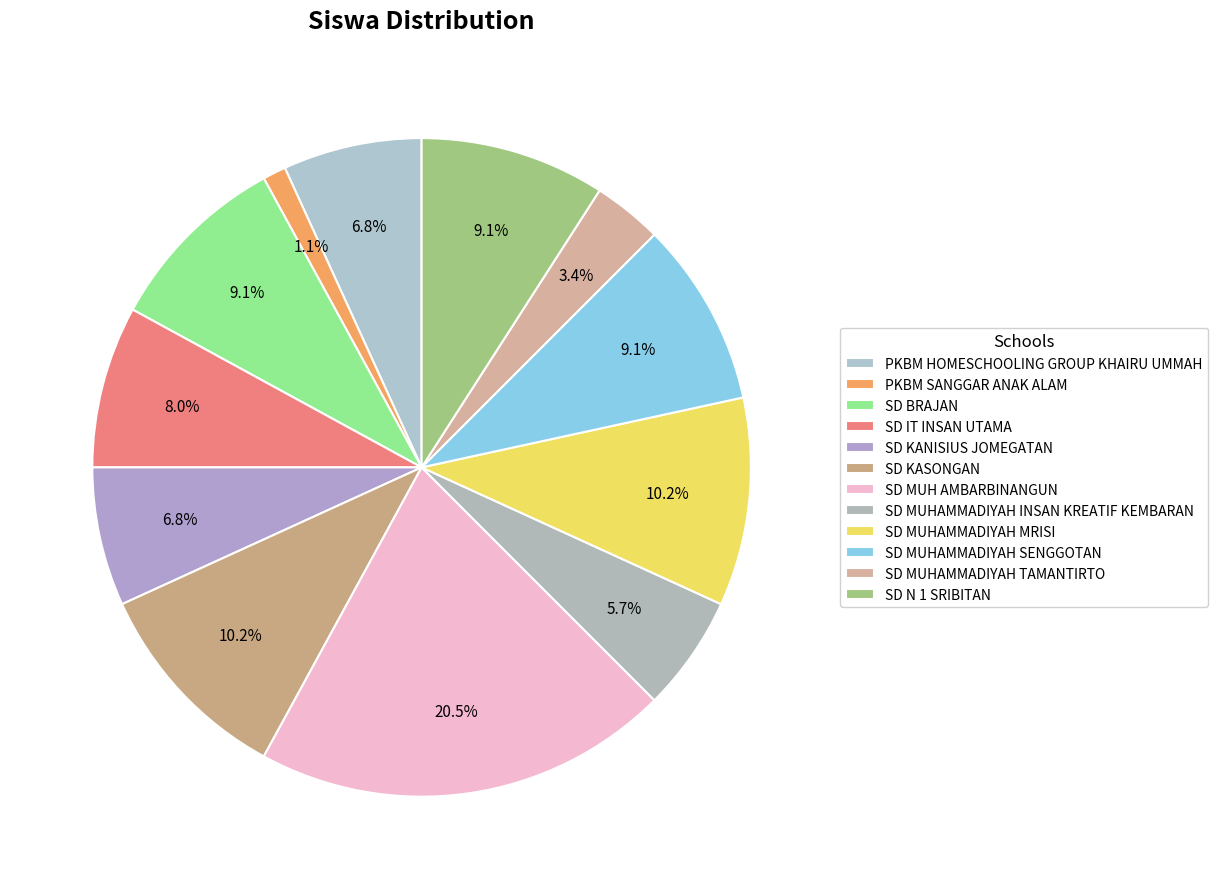

Which slice is the largest?

SD MUH AMBARBINANGUN